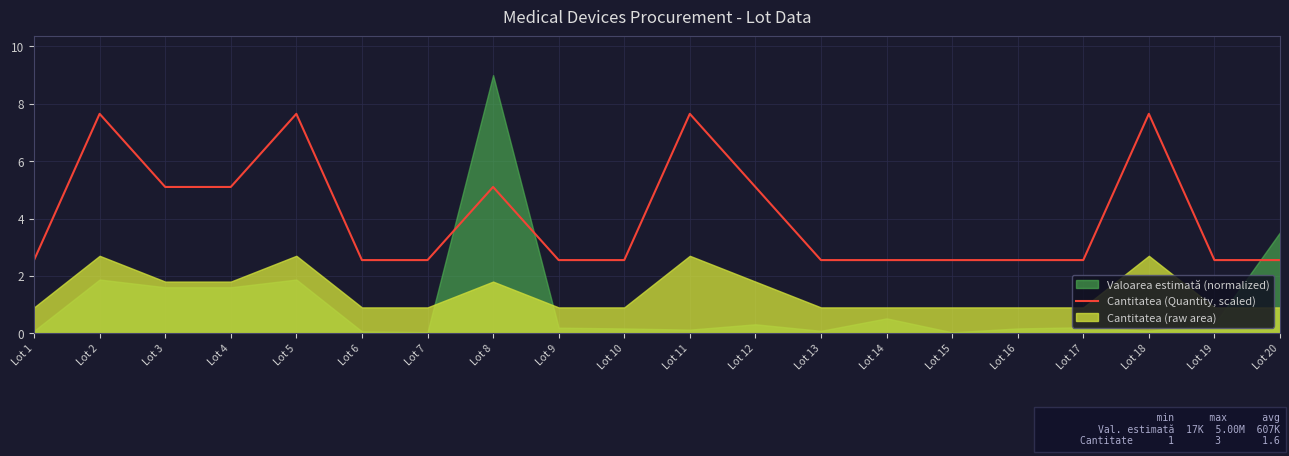

The Cantitatea (Quantity, scaled) series shows 10.3 at Lot 2. True or false?

False